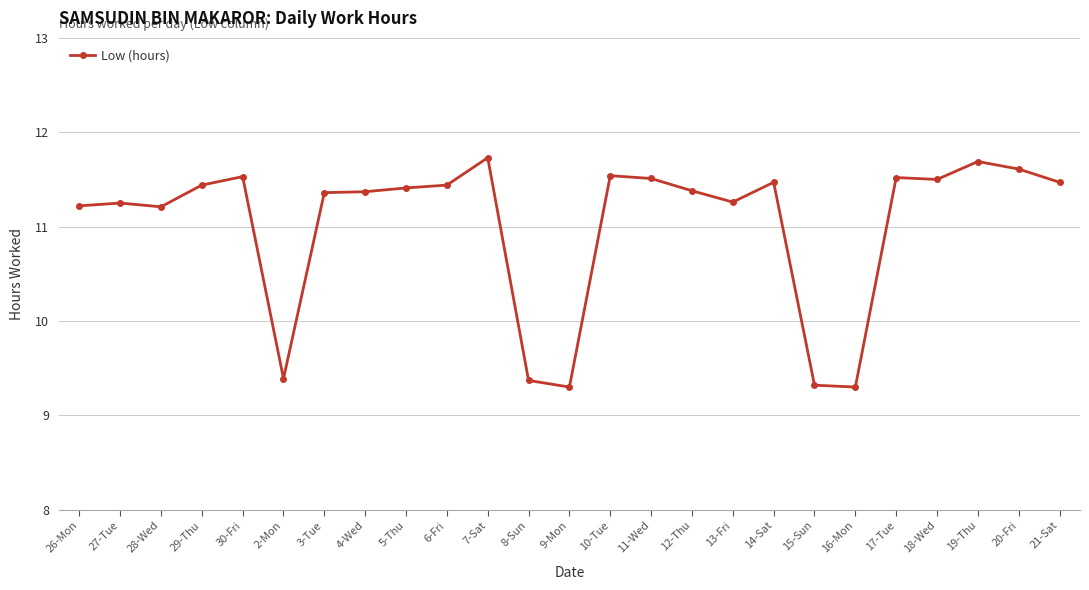

What is the label of the 5th point from the right?

17-Tue